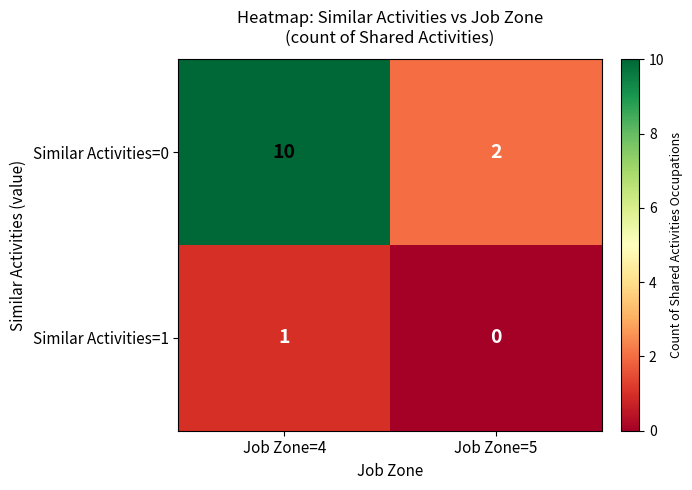

What is the average value of the Similar Activities=0 series?

6